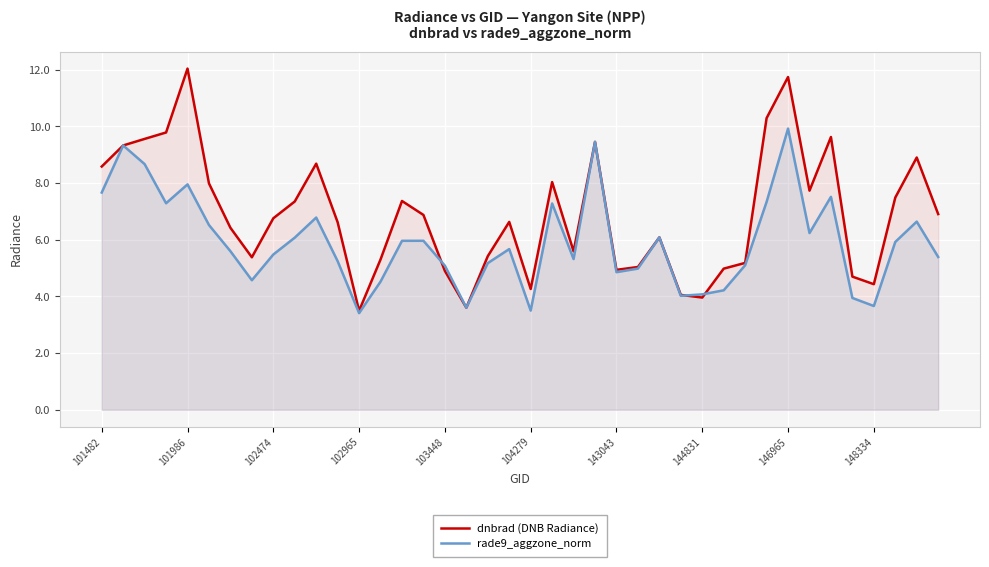

What is the value of the rade9_aggzone_norm point at the 30th from the left?

4.2